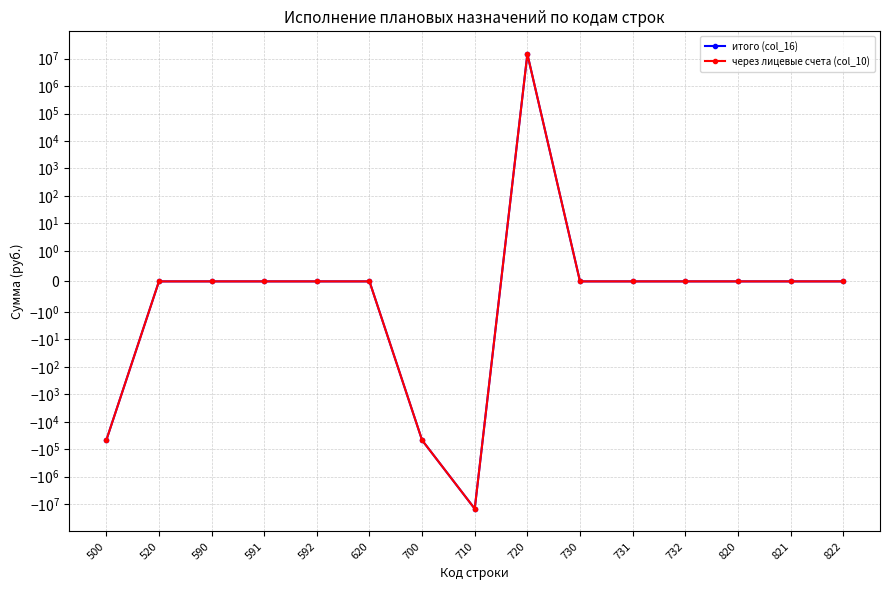

How many values in the через лицевые счета (col_10) series exceed 0?

1